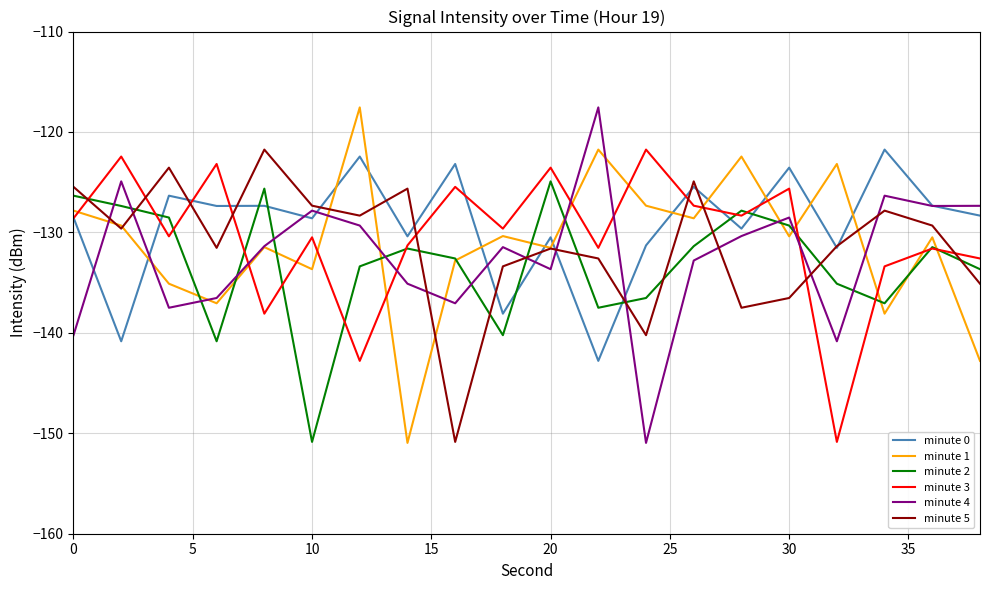

True or false: minute 2 and minute 0 intersect in this chart.

True